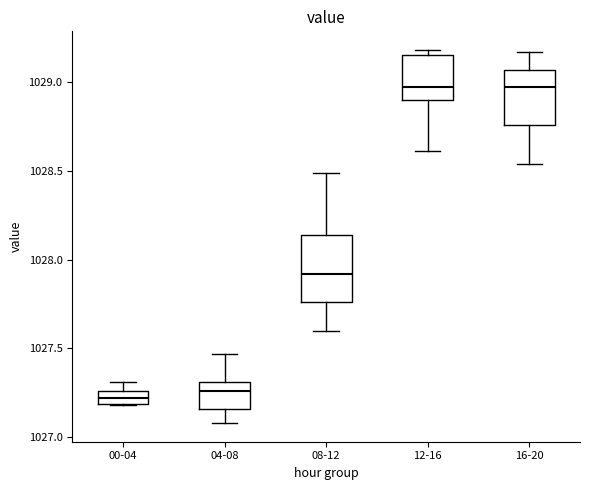

Which box is the tallest, from its lower edge to its upper edge?

08-12